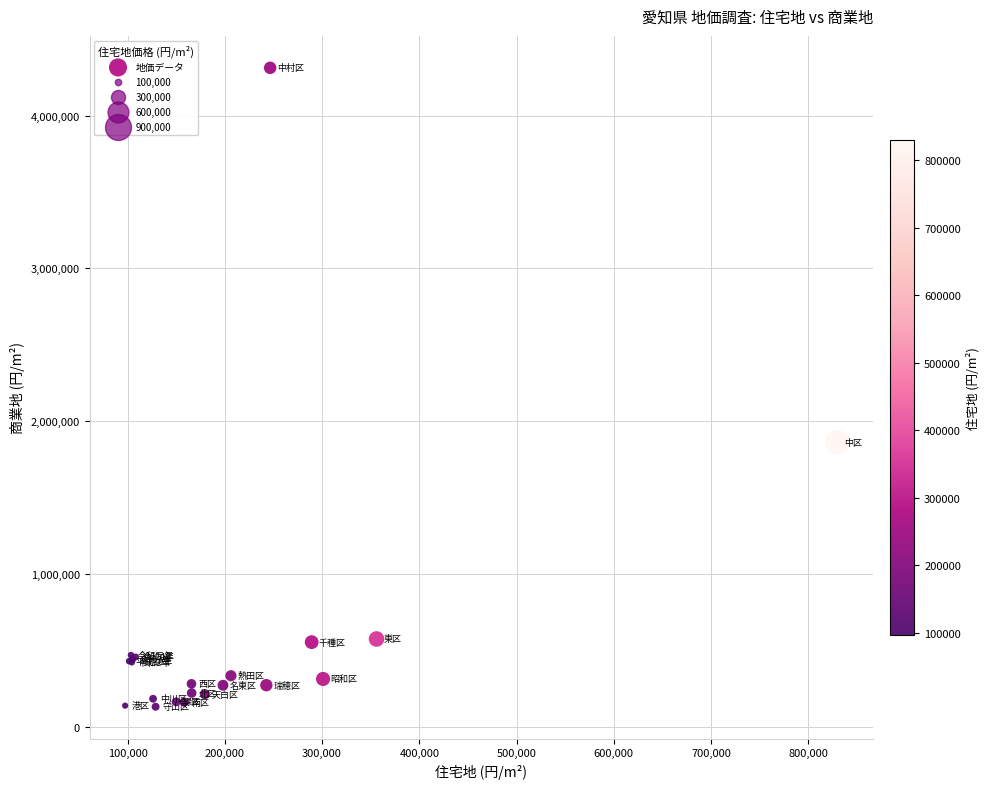

What Y value in the scatter plot is closest to 2222250?

1860800